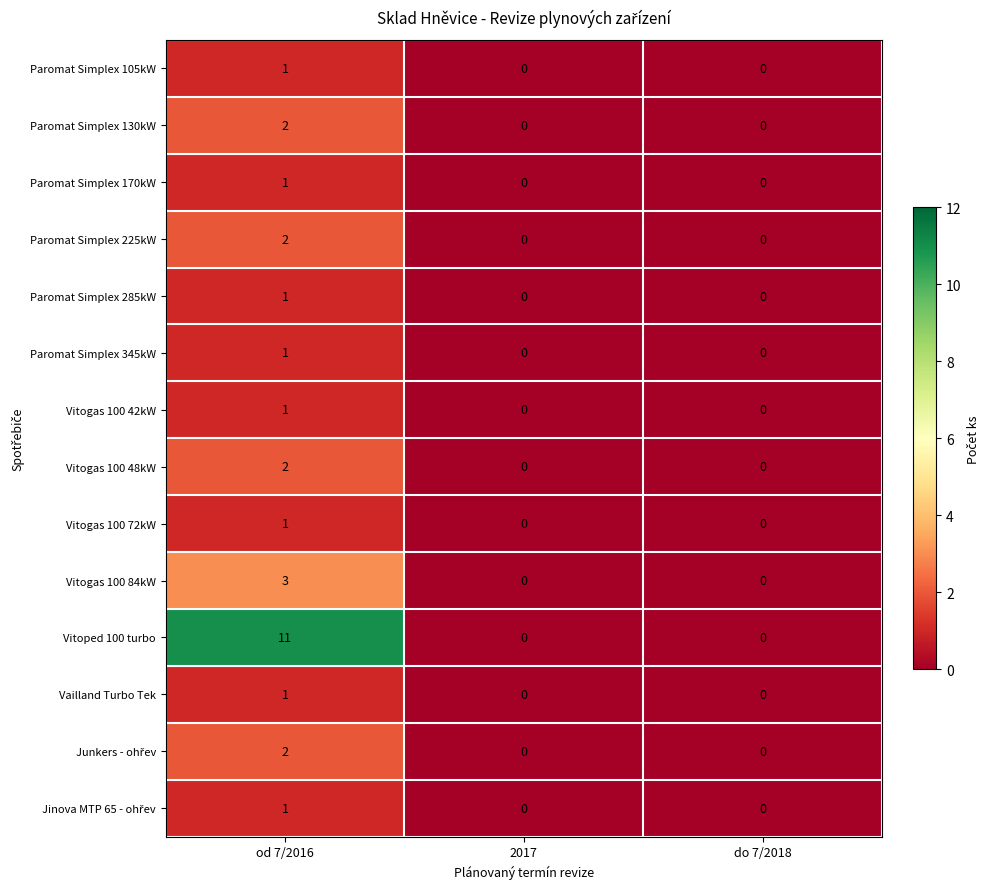

What is the difference between the maximum and second lowest values in the Vitoped 100 turbo series?

11